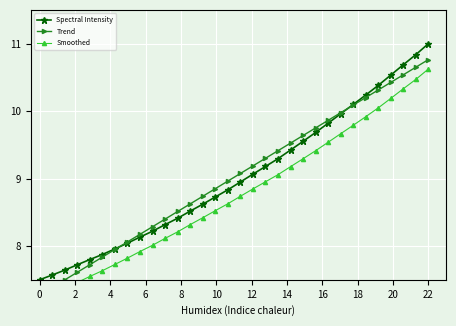

How many data points in Trend are less than 9?

16